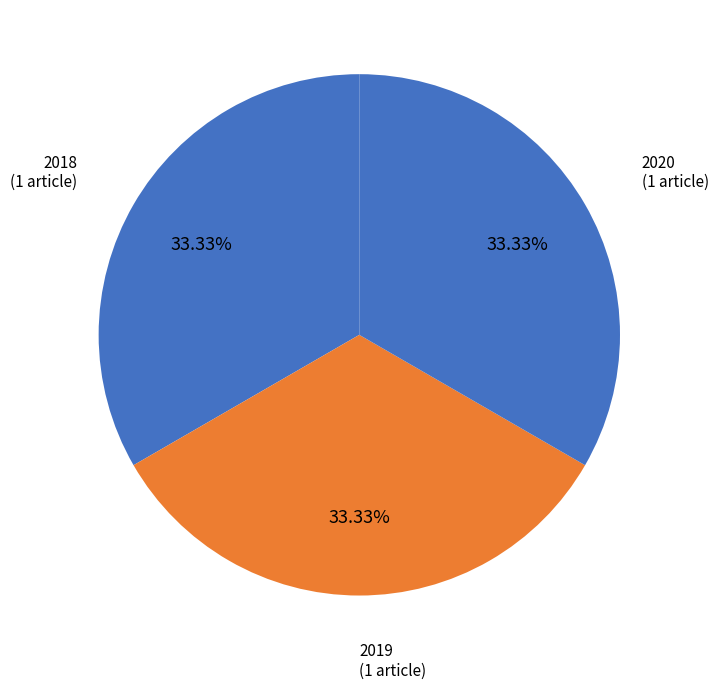

How many slices are in this pie chart?

3